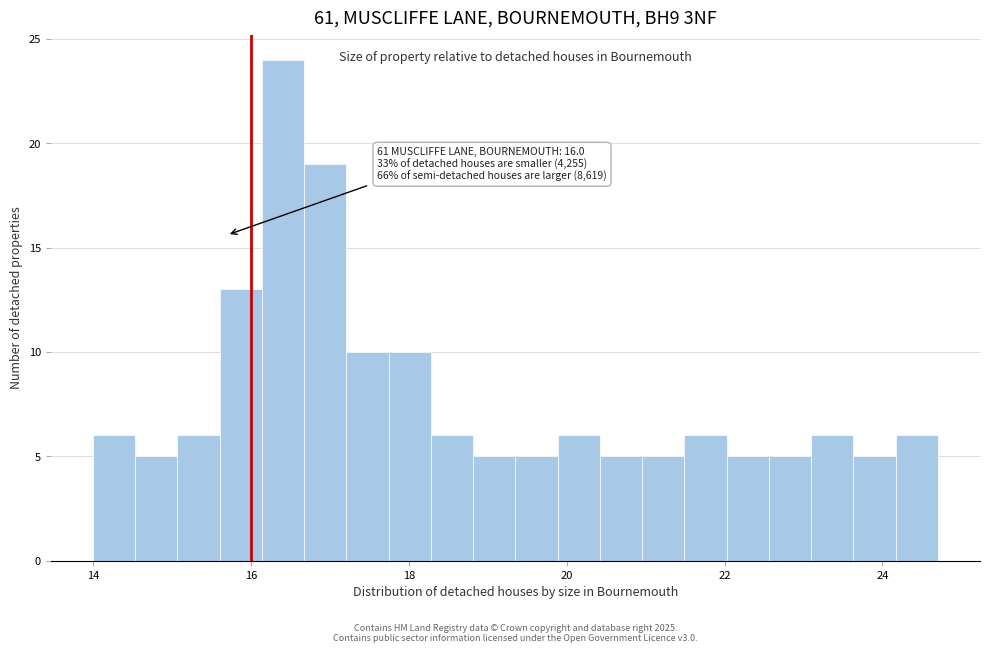

Around what value on the x-axis is the tallest bar? Give the approximate position of its centre, as read against the axis.

16.4